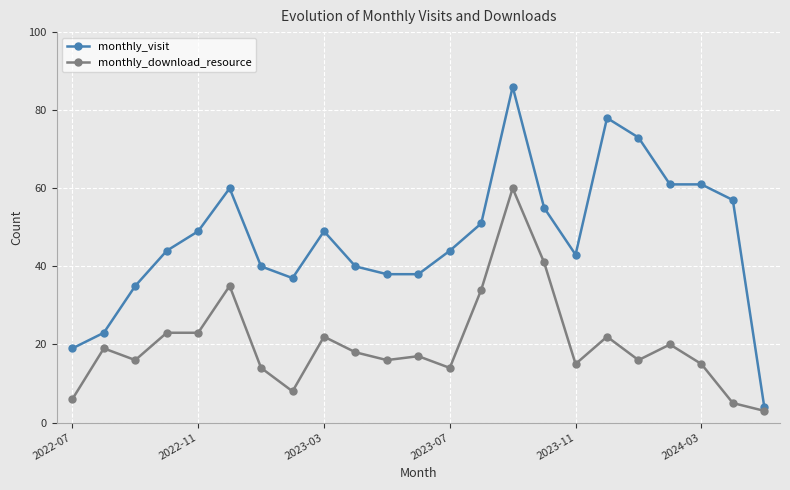

What is the maximum value shown in the chart?

86